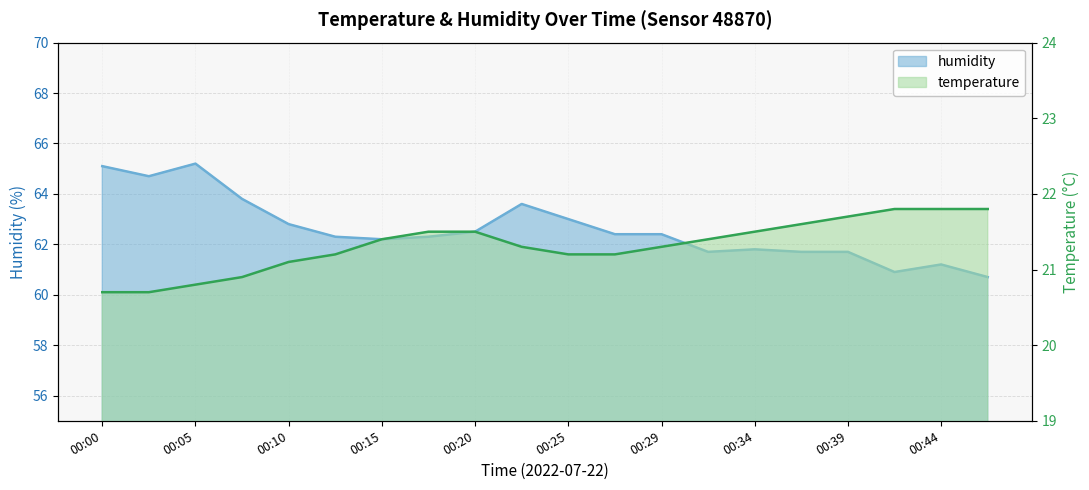

At which category does humidity reach its first local valley?

00:03